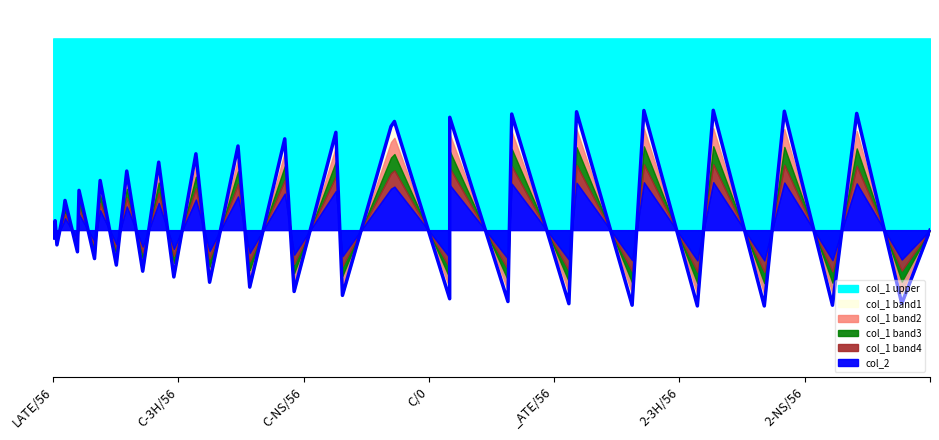

Does the chart display data point markers on the line(s)?

No